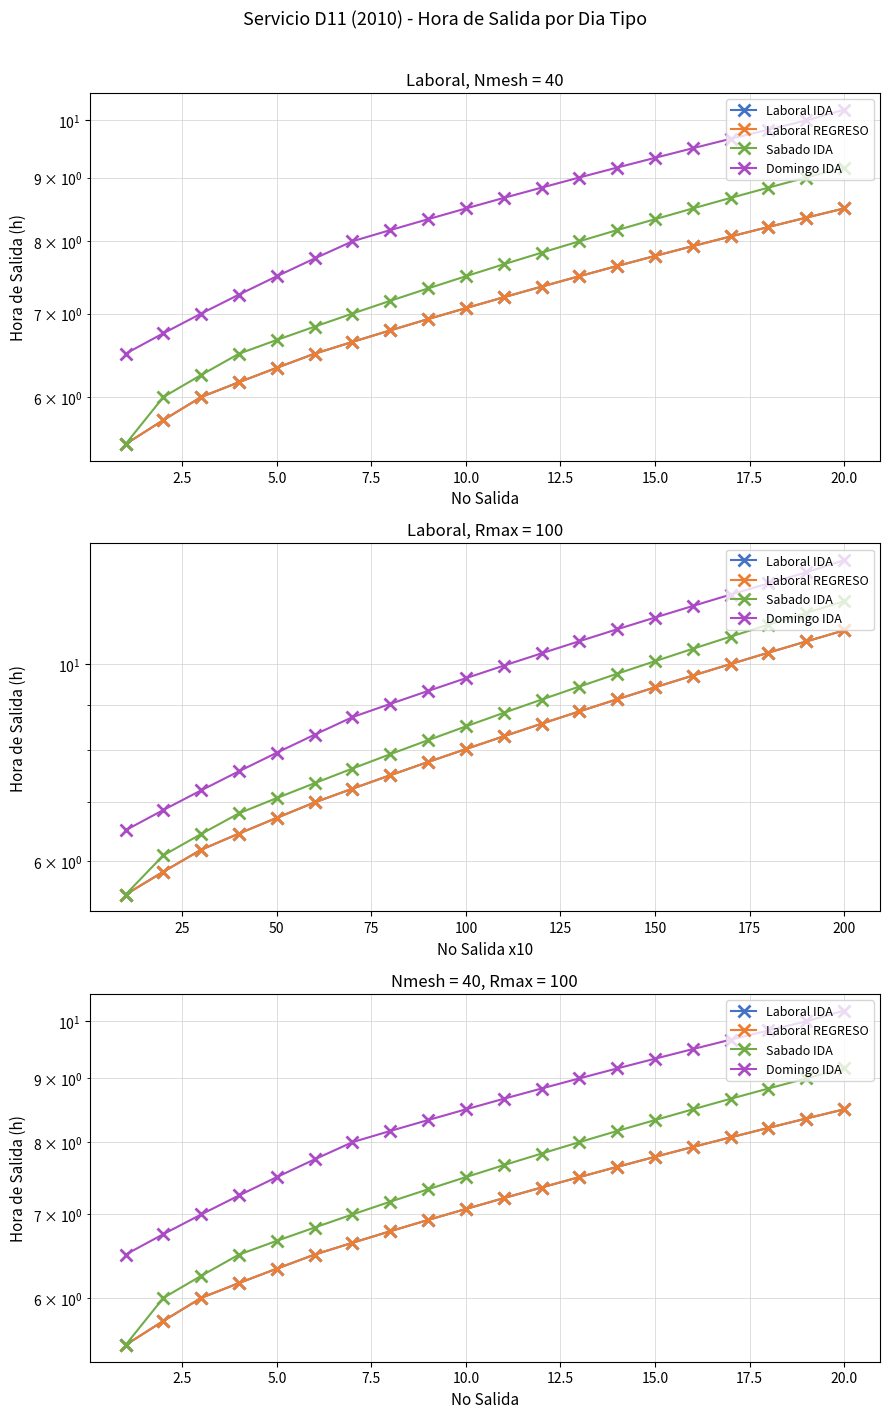

What is the smallest value displayed?

5.5